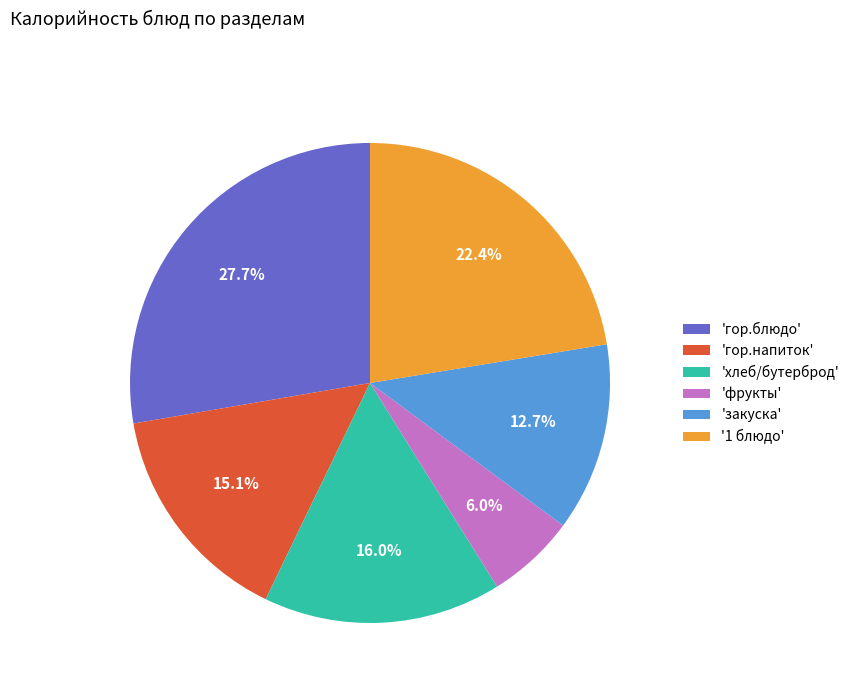

How many slices are in this pie chart?

6